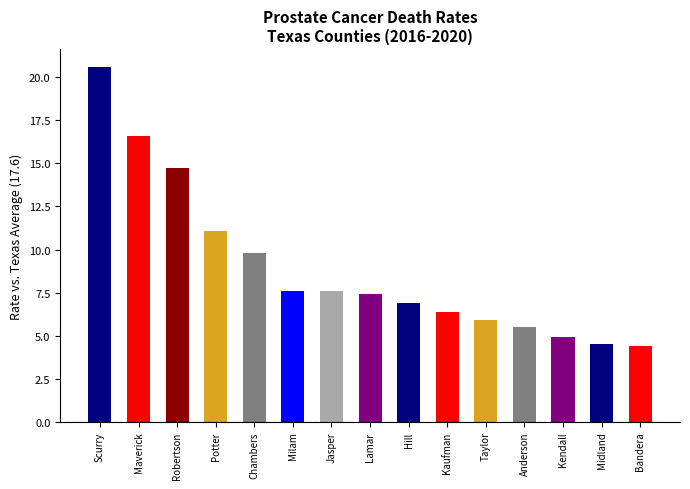

Reading left to right, extract all data points from this chart.

20.6	16.6	14.7	11.1	9.8	7.6	7.6	7.4	6.9	6.4	5.9	5.5	4.9	4.5	4.4